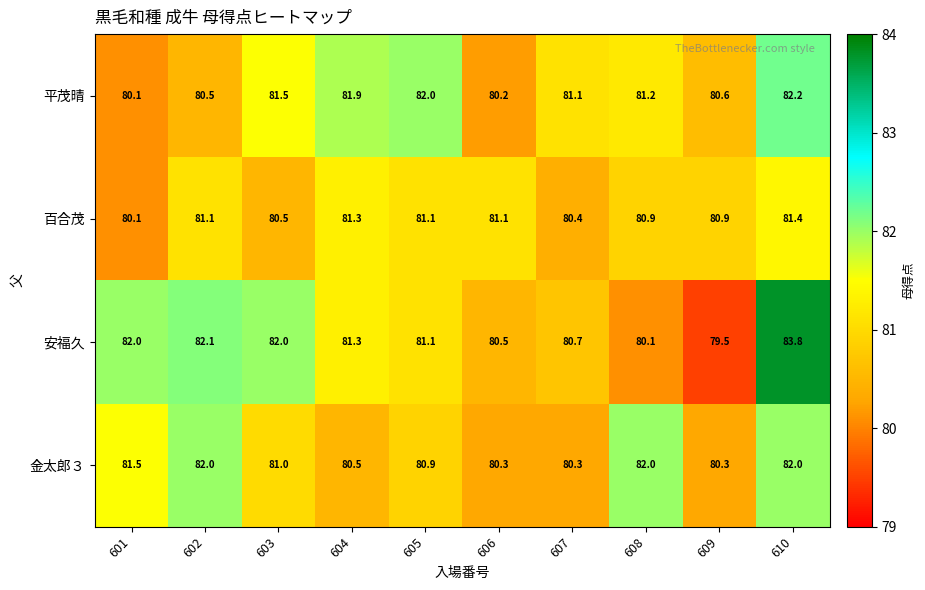

What is the difference between the highest and lowest values at 606?

0.9